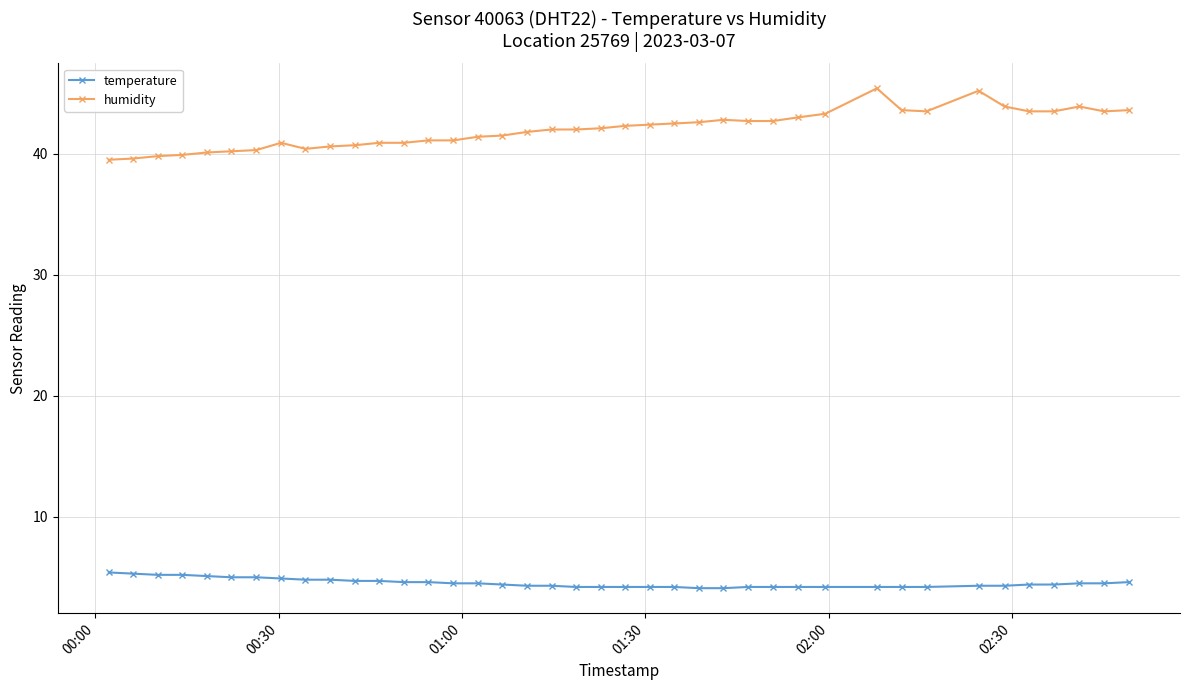

What is the value of the humidity point at the 28th from the left?

42.7